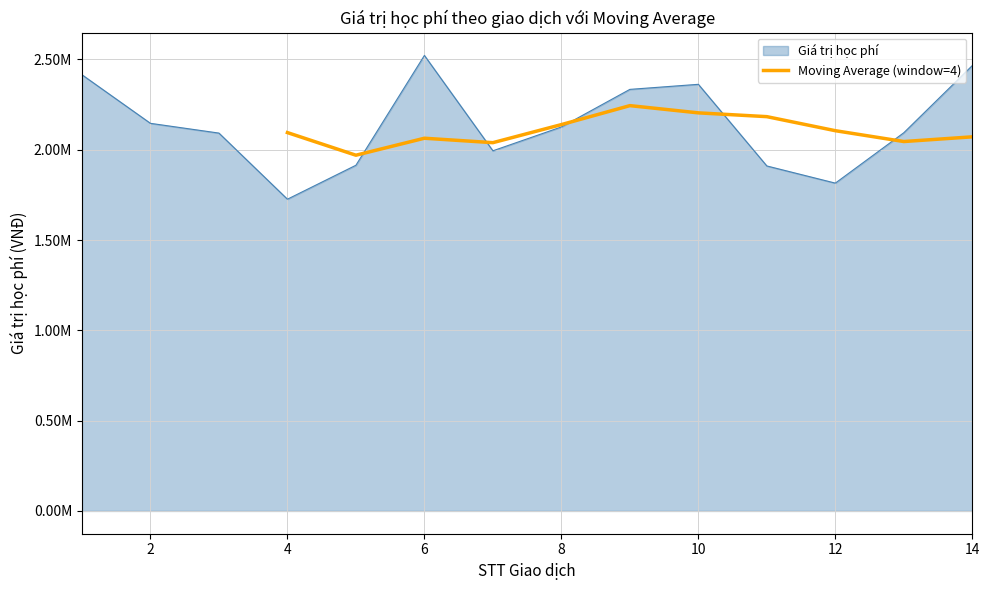

How many lines are shown in the chart?

1